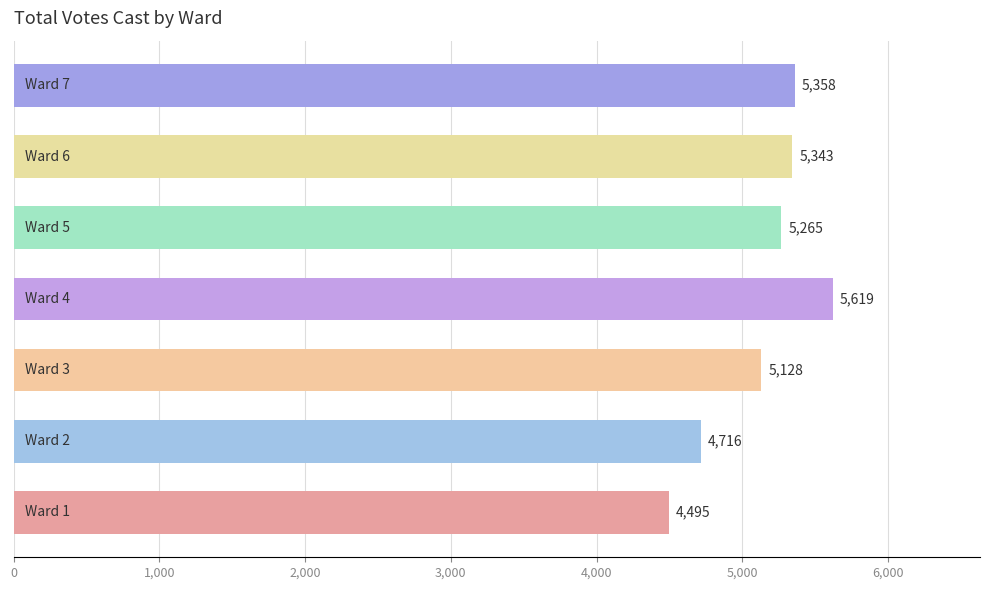

What is the difference between the maximum and second lowest values?

903